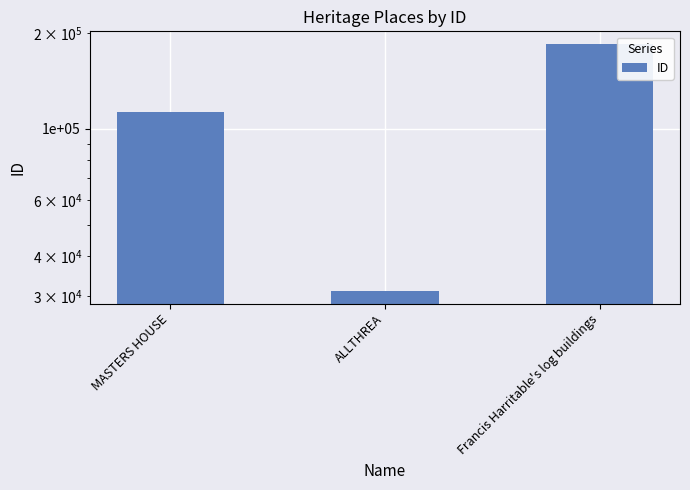

Reading right to left, extract all data points from this chart.

Francis Harritable's log buildings=184951	ALLTHREA=31004	MASTERS HOUSE=112676